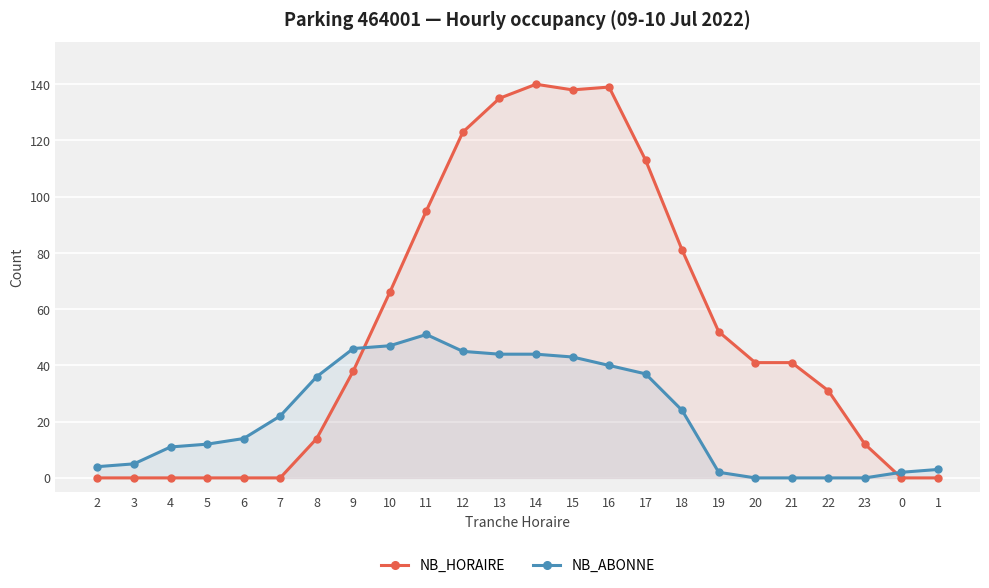

How many data points in NB_ABONNE are less than 22?

12